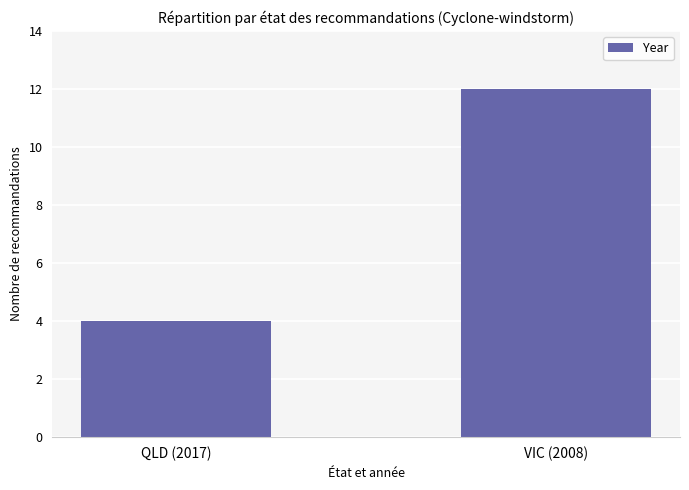

What is the change in value from QLD (2017) to VIC (2008)?

+8